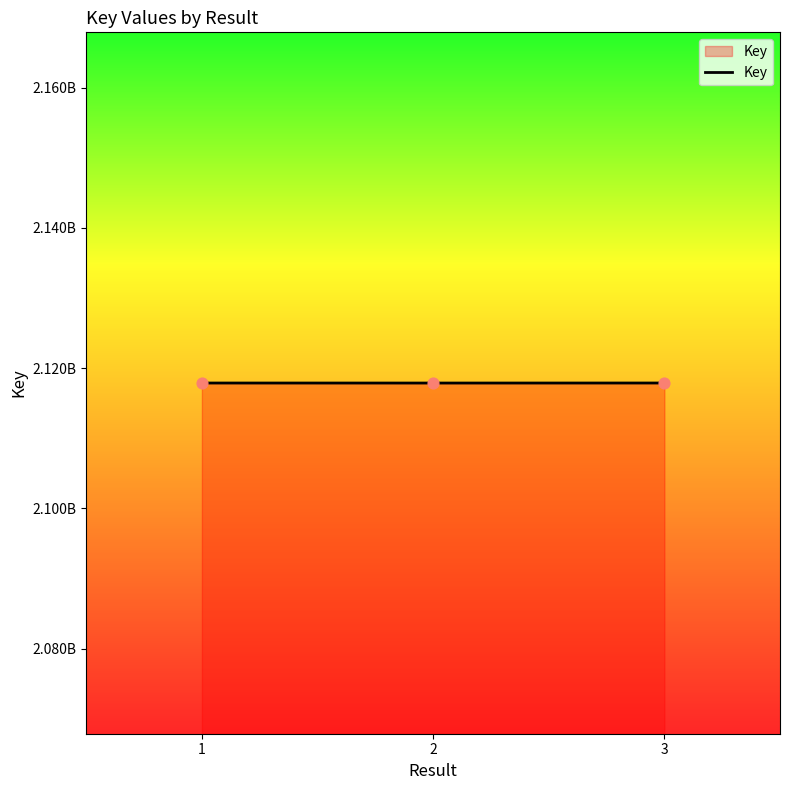

Which has a higher value, 1 or 3?

3